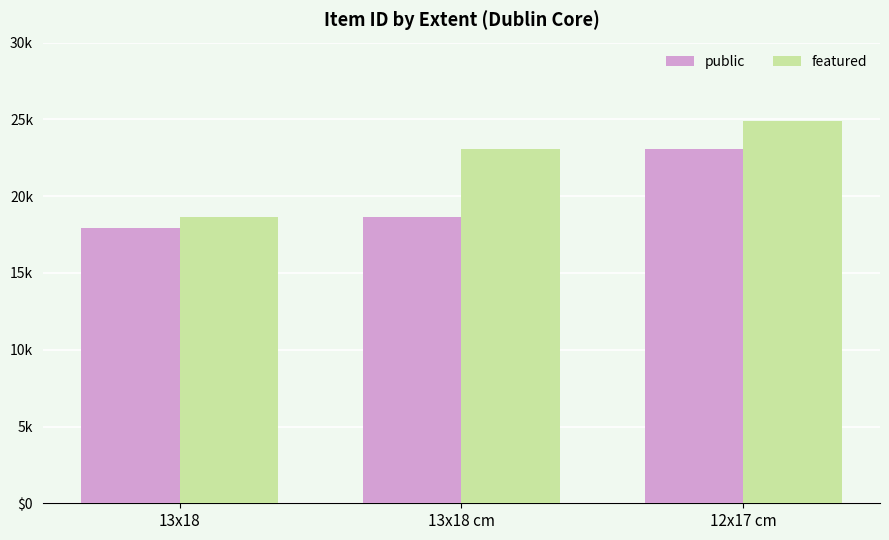

Which series changed the most between 13x18 and 13x18 cm?

featured